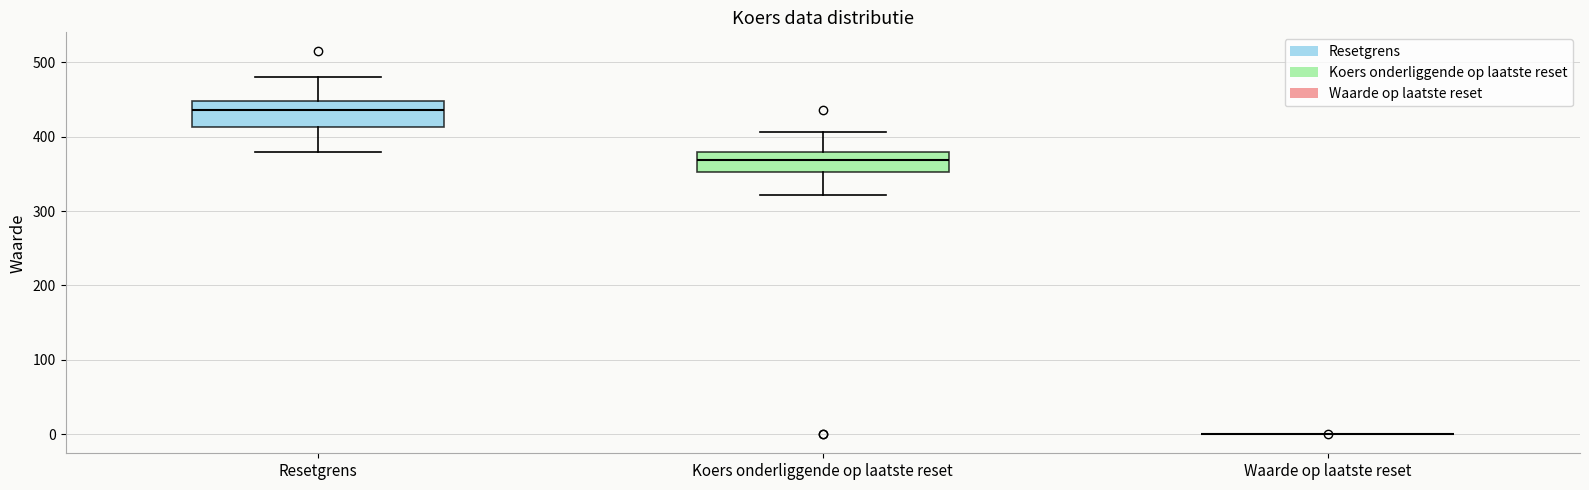

Where is the upper edge of the box for Resetgrens on the y-axis? The values are not printed on the chart, so give them approximately, as read against the axis.

450